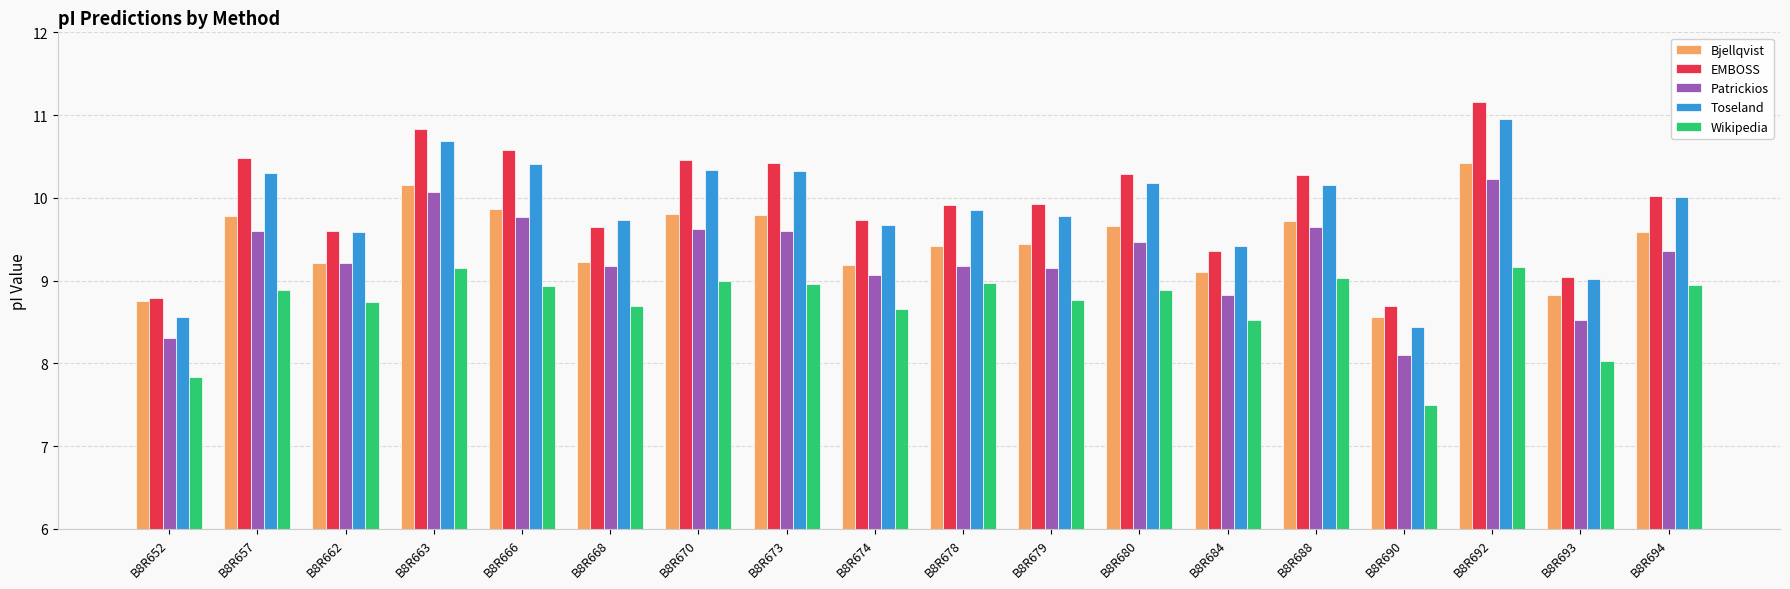

Is it true that Patrickios equals 9.4 at B8R694?

True